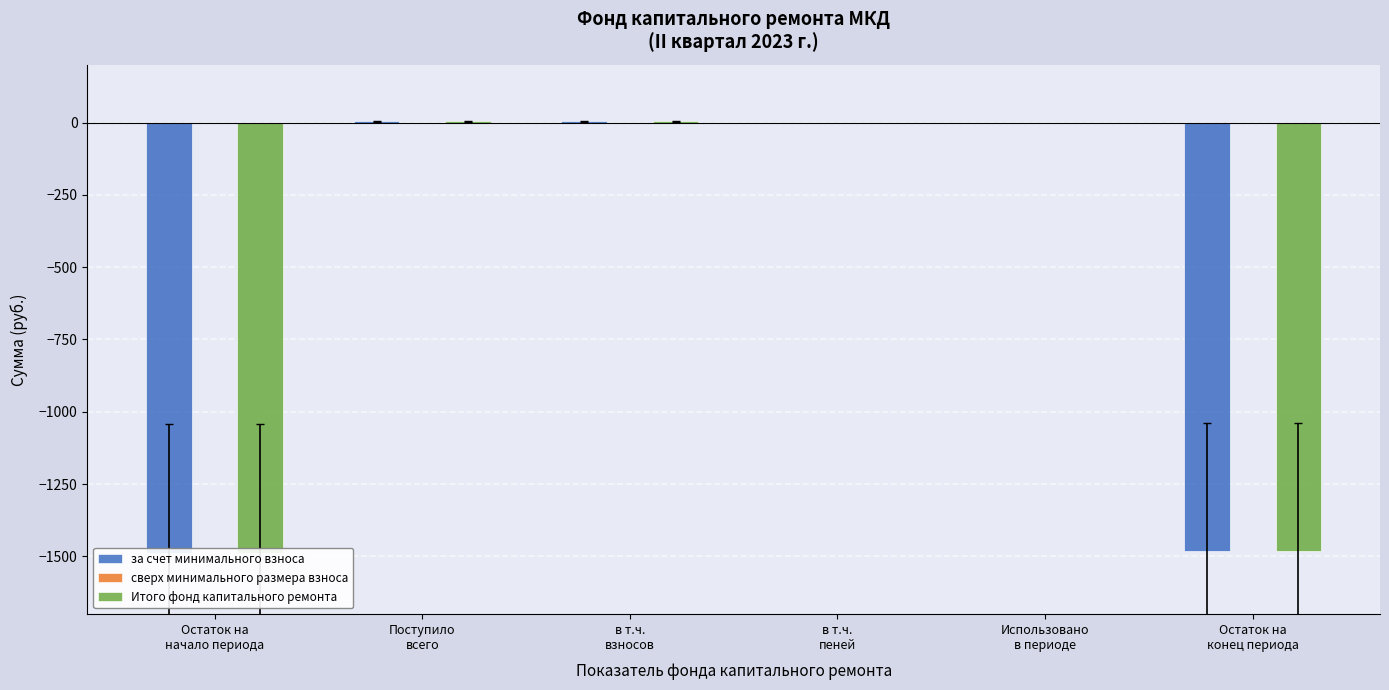

Which series has the widest spread of values?

за счет минимального взноса